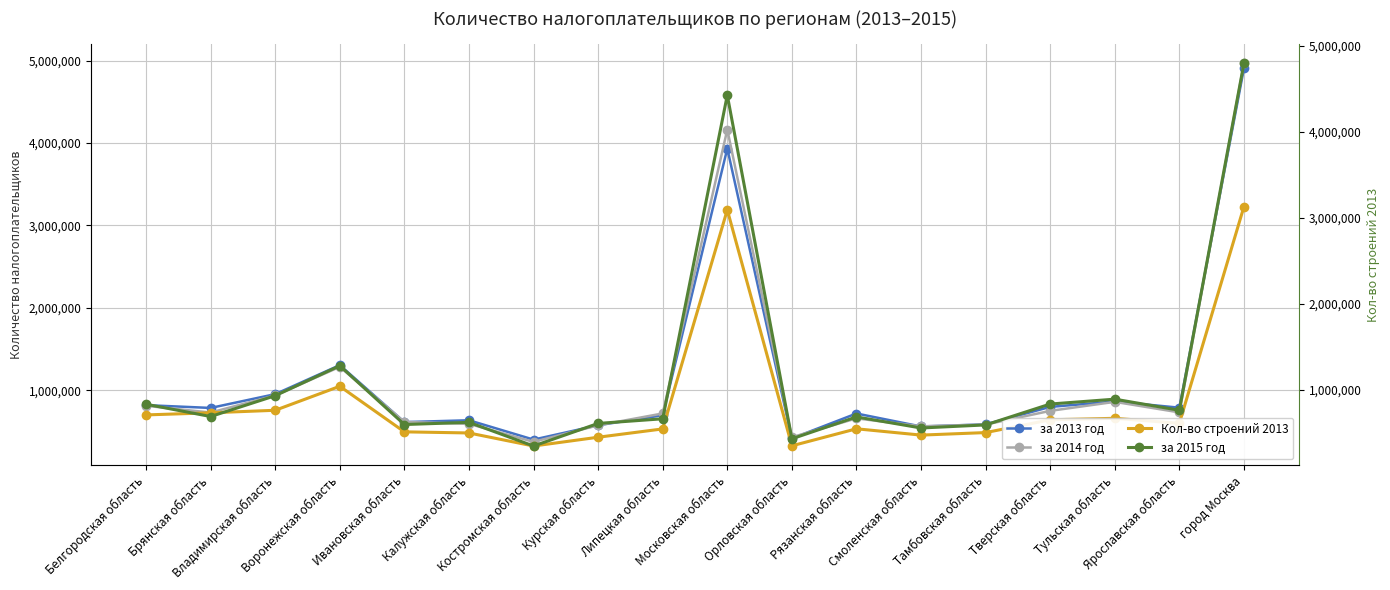

Reading left to right, extract all data points from this chart.

за 2013 год: 818929	785020	952351	1304192	613174	635407	400737	575093	696153	3932330	415189	717441	560026	585863	797490	863426	788003	4906354
за 2014 год: 810829	728893	936510	1283196	615539	591870	373553	574040	718073	4162210	429583	658222	561913	583364	749630	858875	730818	4966716
Кол-во строений 2013: 700410	725948	756635	1047828	494932	481358	323054	429698	530629	3188059	325507	532001	455470	485991	641158	659163	598648	3227868
за 2015 год: 836095	693319	935294	1283297	600250	625752	350610	613059	667201	4427139	434318	688761	560023	595626	838306	895039	765735	4797994